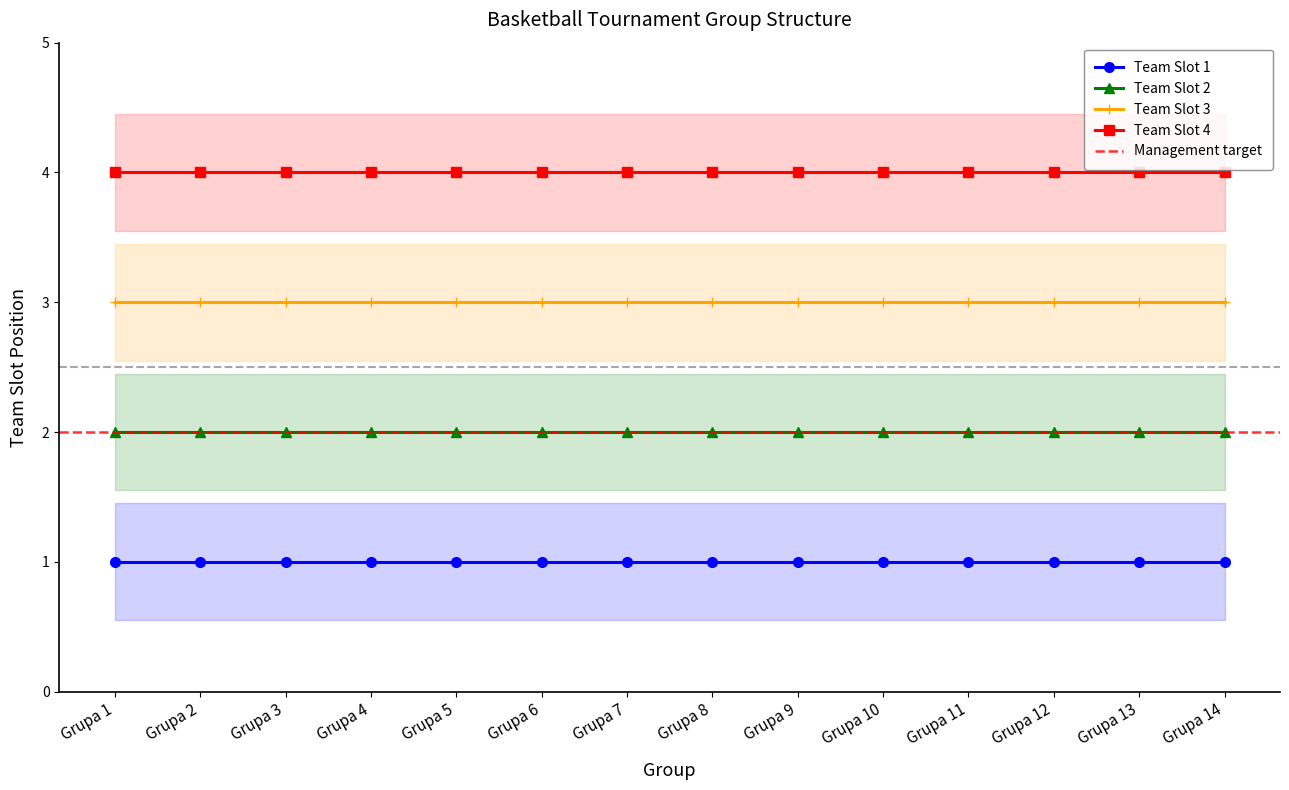

What is the sum of all Team Slot 1 values?

14